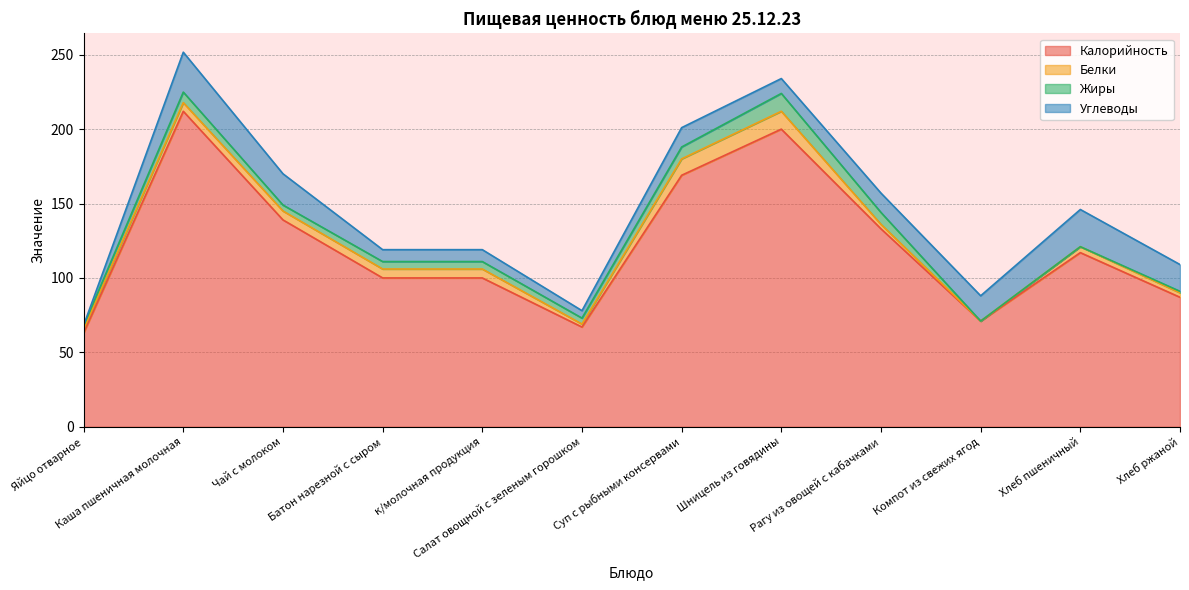

Where is Углеводы nearest to the value 13?

Суп с рыбными консервами